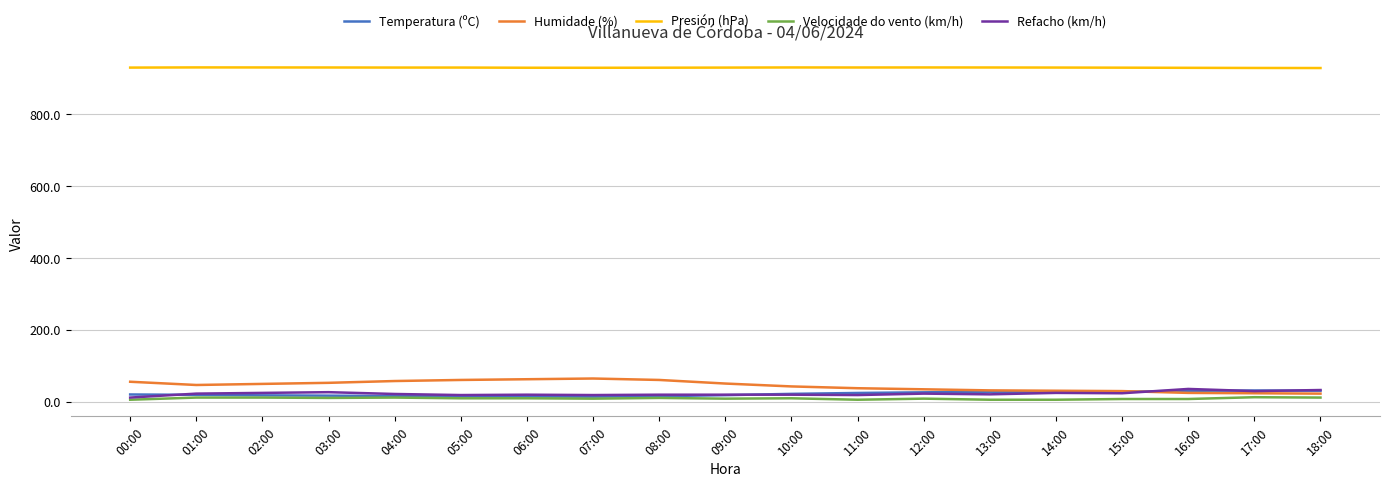

True or false: Temperatura (ºC) and Refacho (km/h) cross at least once.

True